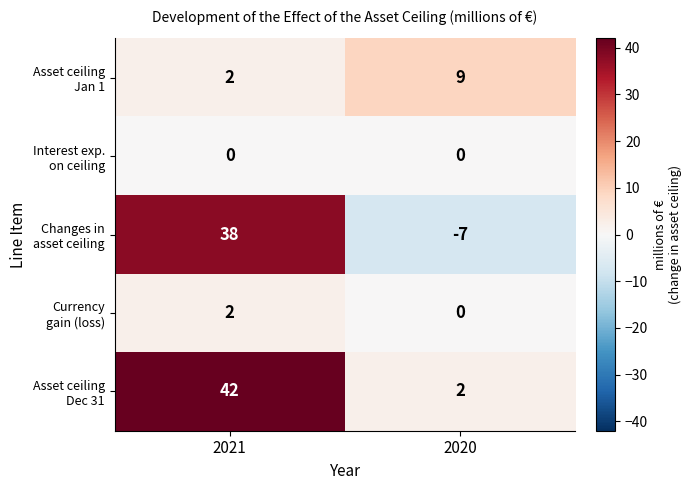

What is the total value across all series at 2020?

4